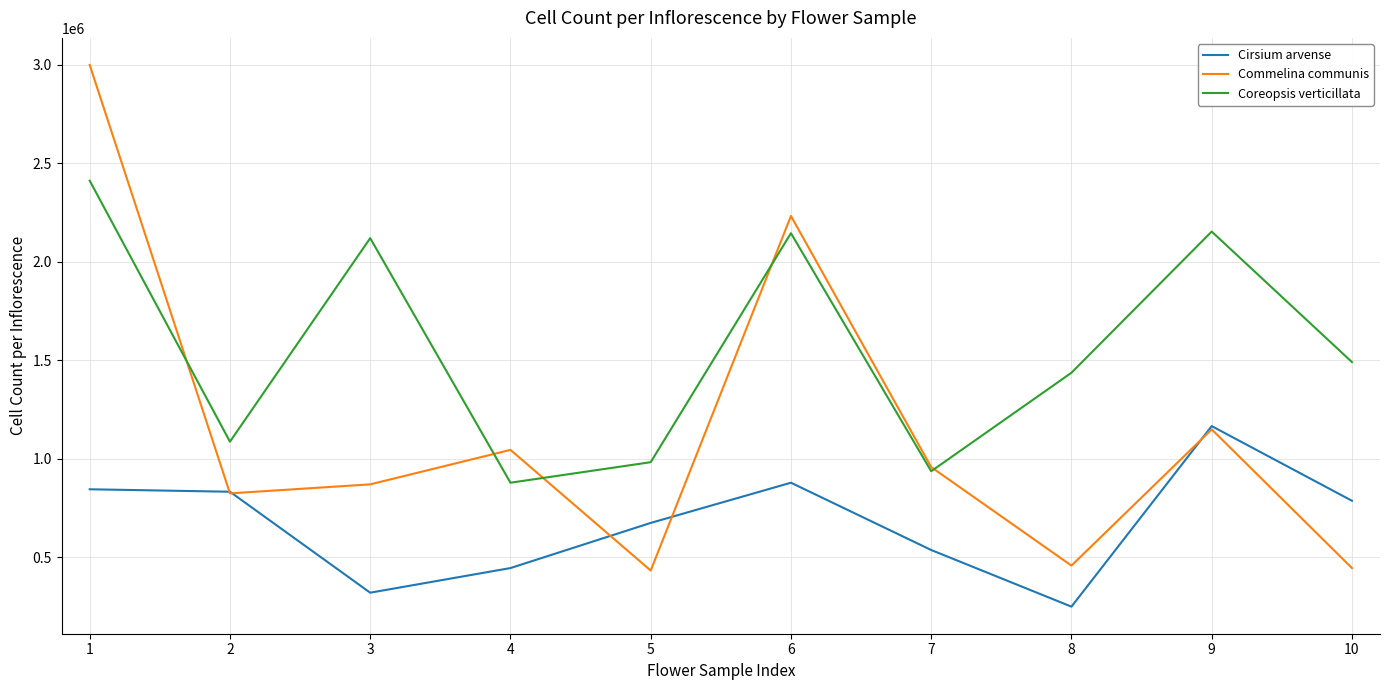

Count the number of data series in this chart.

3